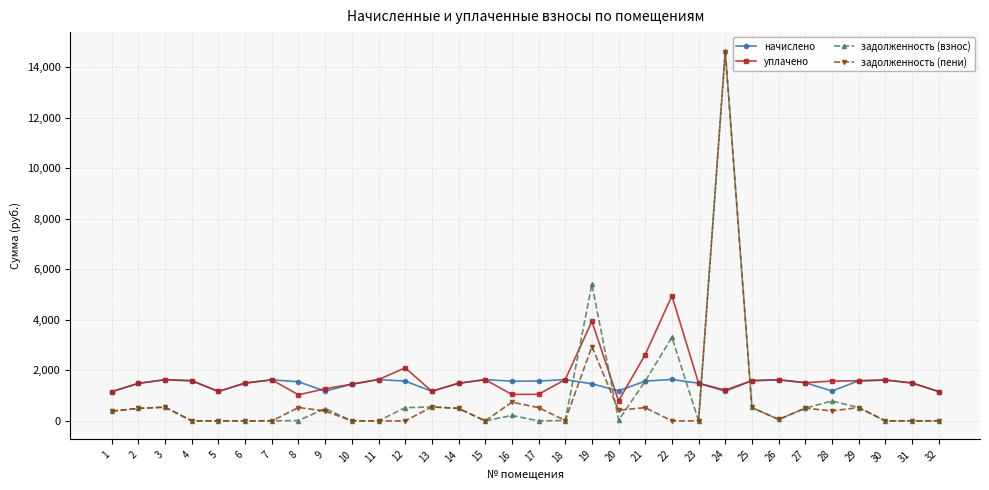

Which series has the widest spread of values?

задолженность (взнос)